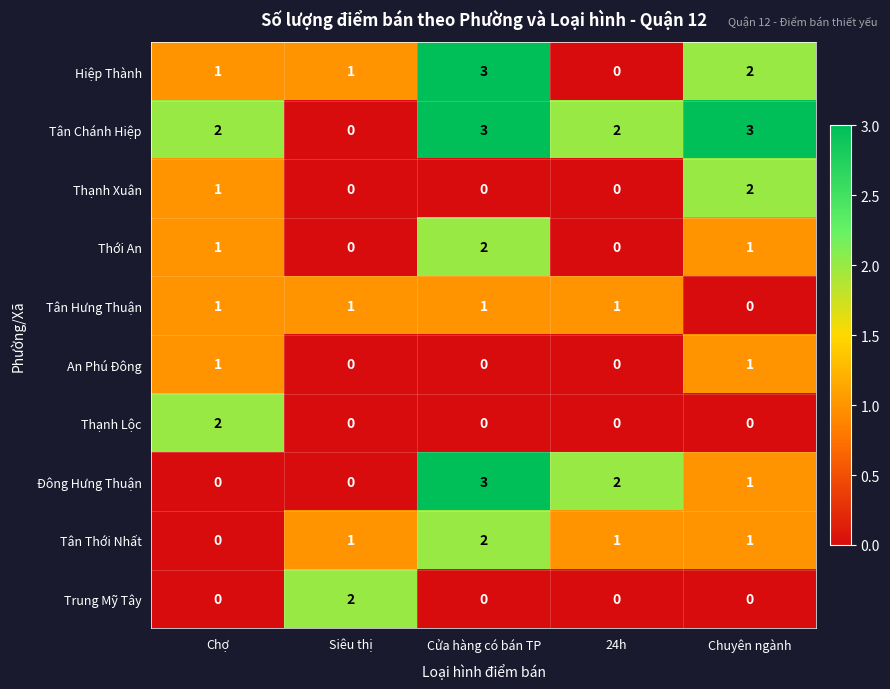

What is the sum of all Đông Hưng Thuận values?

6